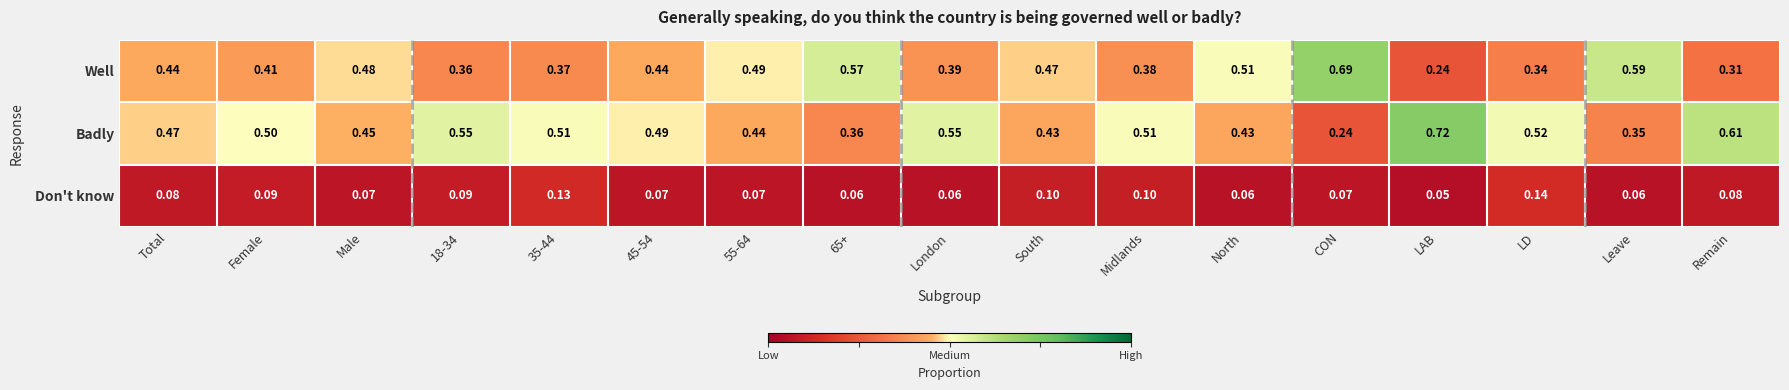

Which category has the lowest value across all series?

LAB